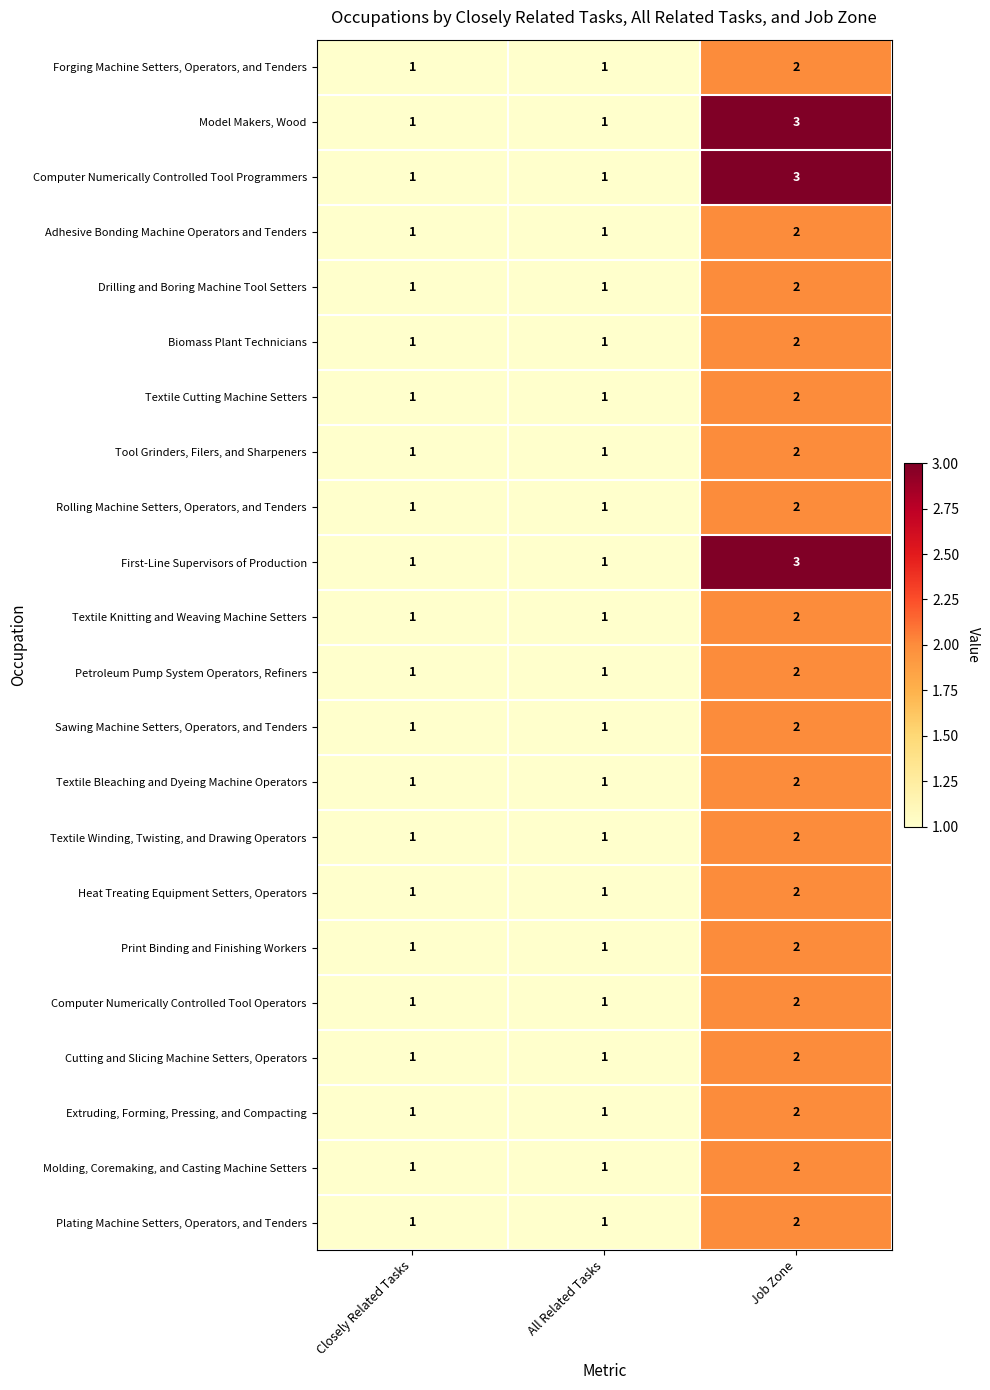

At how many categories does at least one series exceed 2?

1